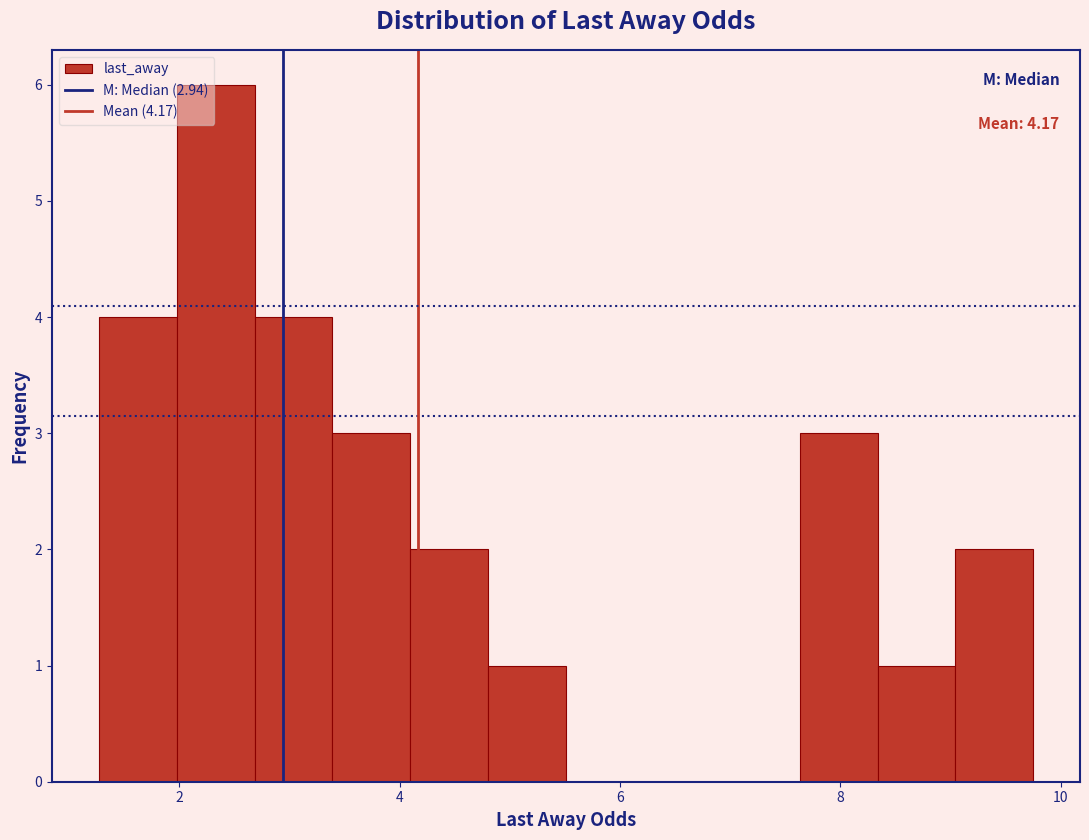

Read against the x-axis, roughly where is the centre of the tallest bar?

2.4